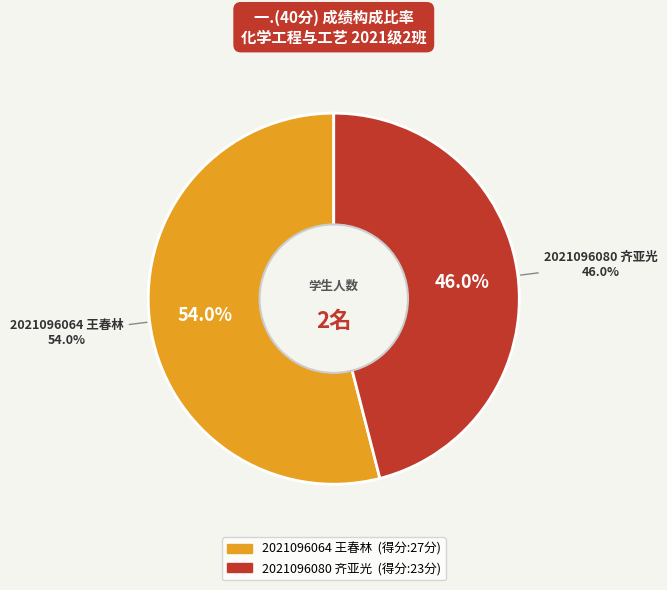

Combined, what portion of the pie is 2021096080 齐亚光 and 2021096064 王春林?

100.0%